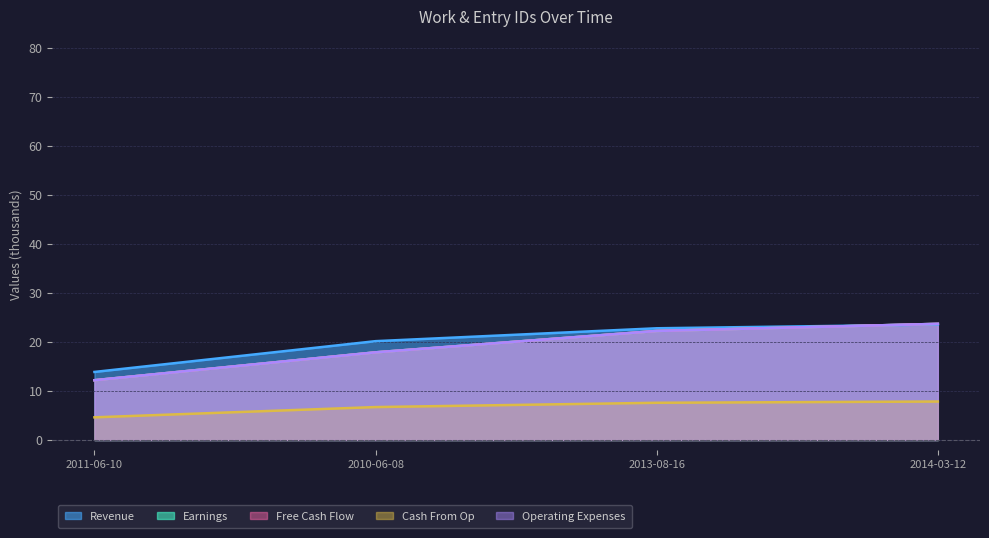

What is the total value across all series at 2010-06-08?

80.5